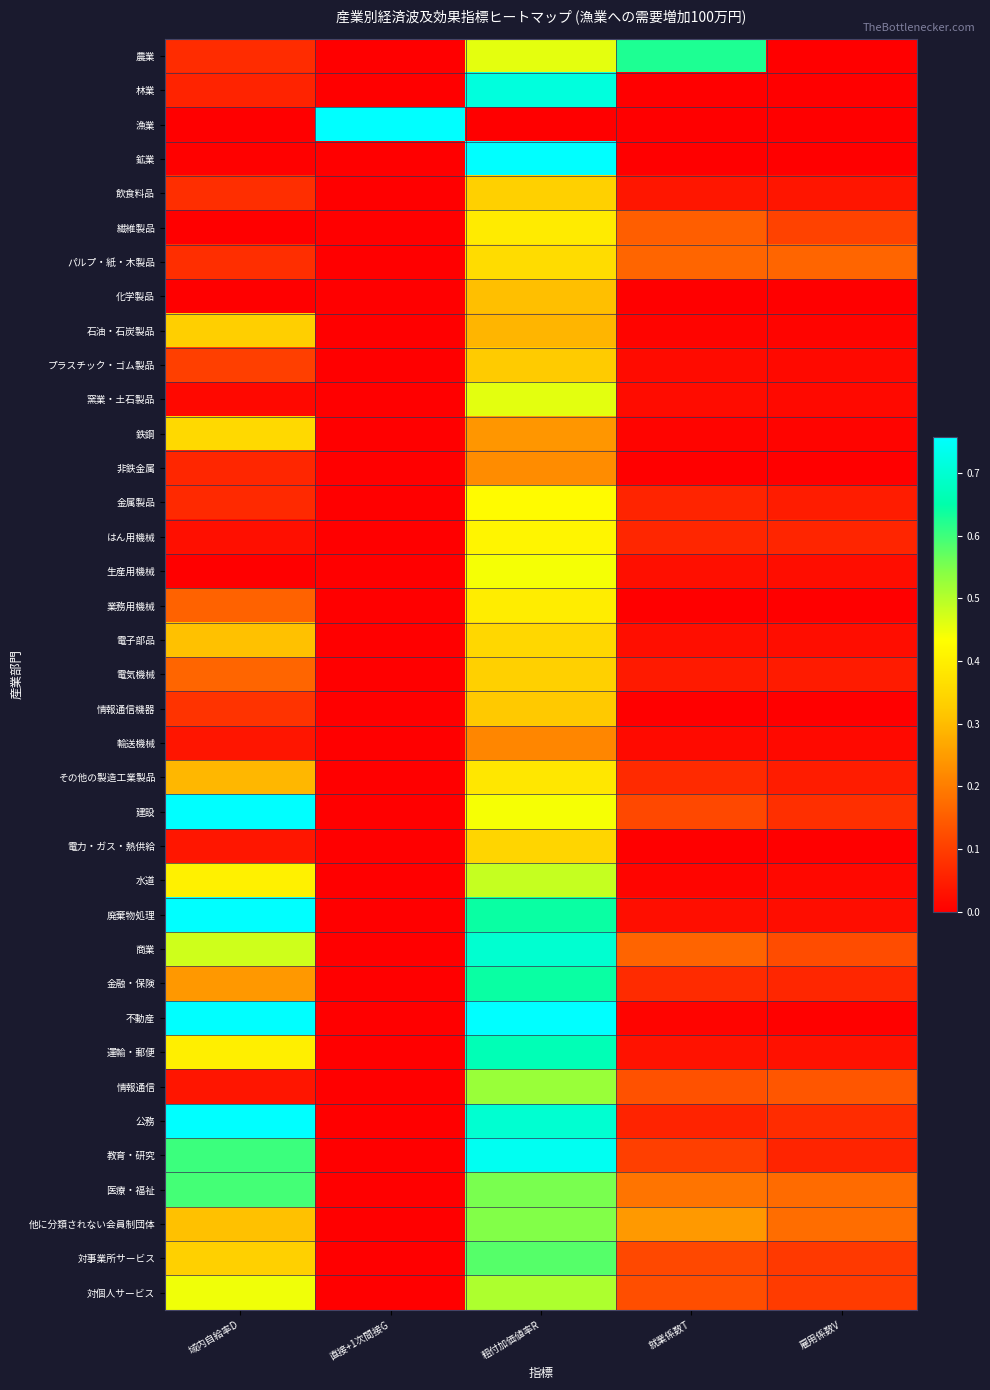

What is the difference between the highest and lowest values at 粗付加価値率R?

0.8